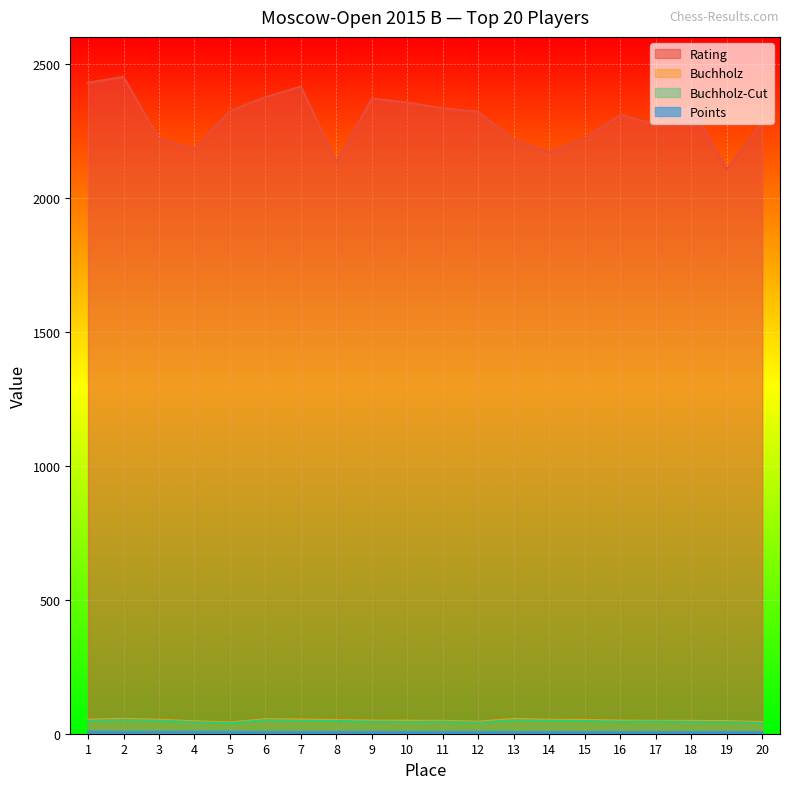

True or false: Rating and Buchholz cross at least once.

False